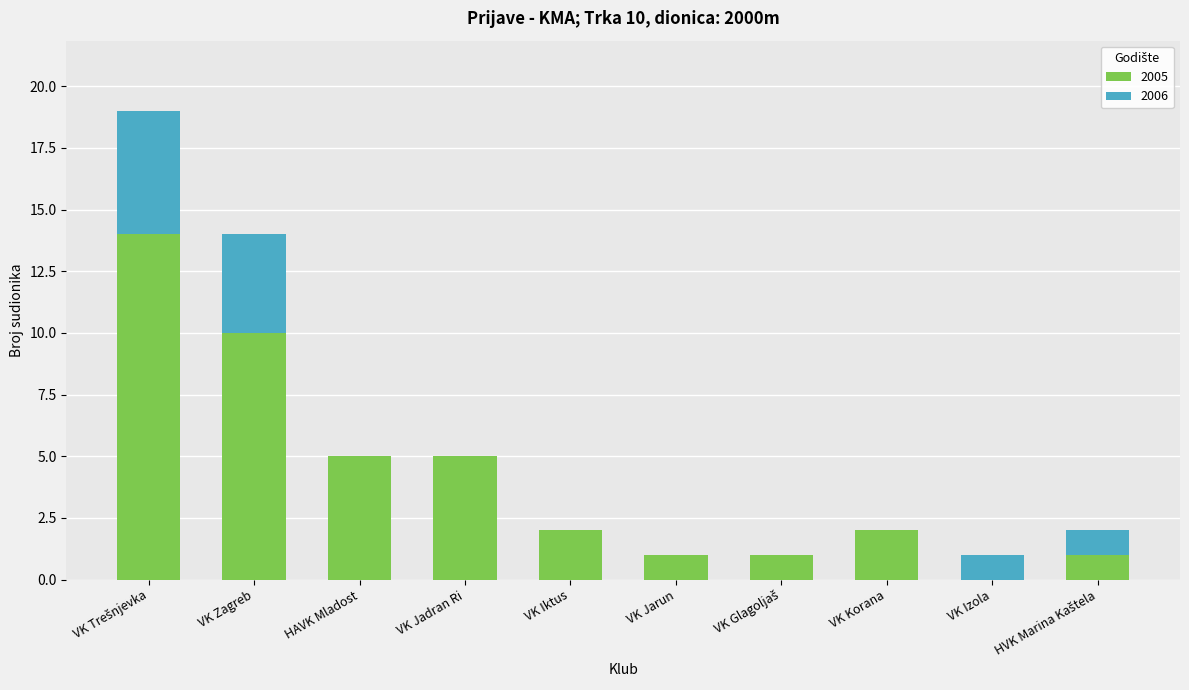

What is the highest value of the 2005 series?

14